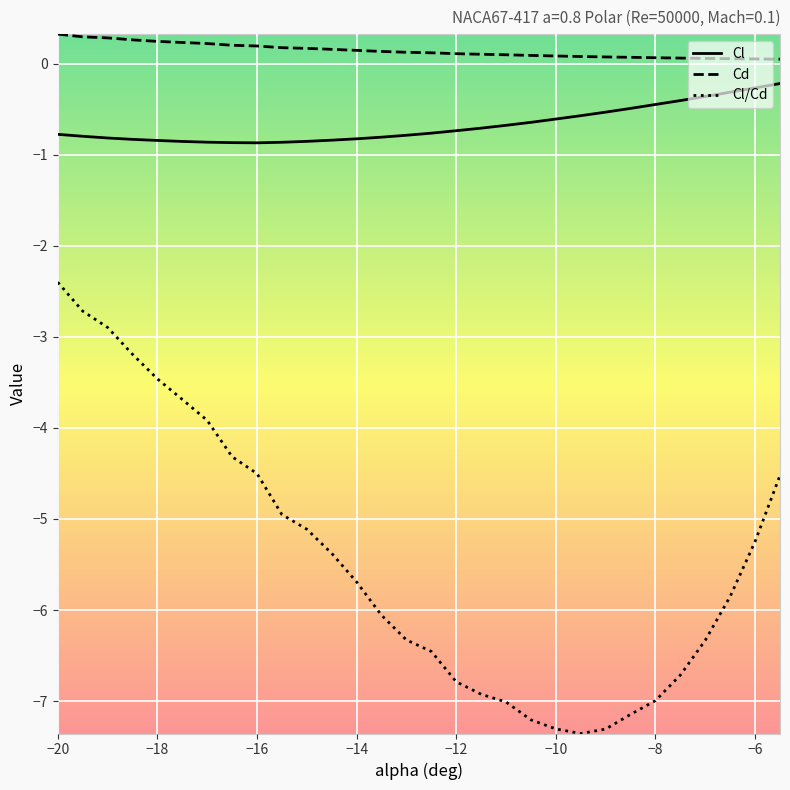

How many Cd values are between 0 and 1?

30